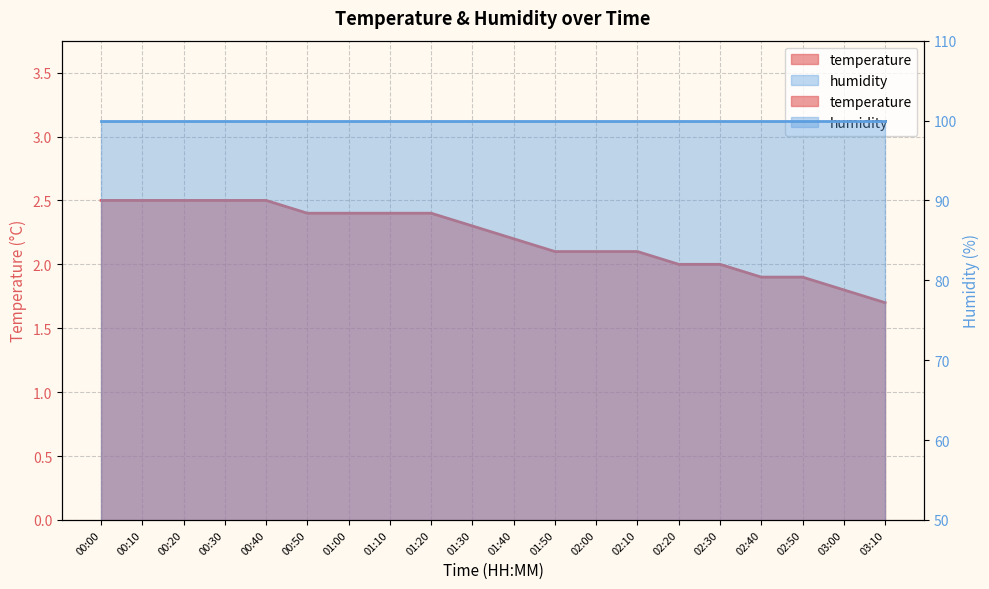

Reading left to right, extract all data points from this chart.

00:00=2.5	00:10=2.5	00:20=2.5	00:30=2.5	00:40=2.5	00:50=2.4	01:00=2.4	01:10=2.4	01:20=2.4	01:30=2.3	01:40=2.2	01:50=2.1	02:00=2.1	02:10=2.1	02:20=2.0	02:30=2.0	02:40=1.9	02:50=1.9	03:00=1.8	03:10=1.7